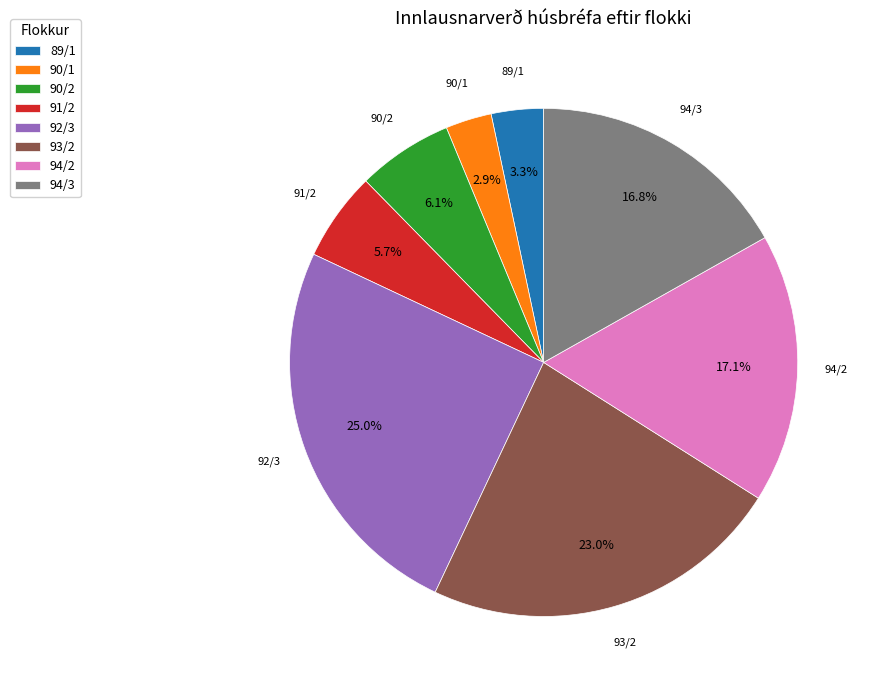

To the nearest percent, what percentage of the pie is 89/1?

3%